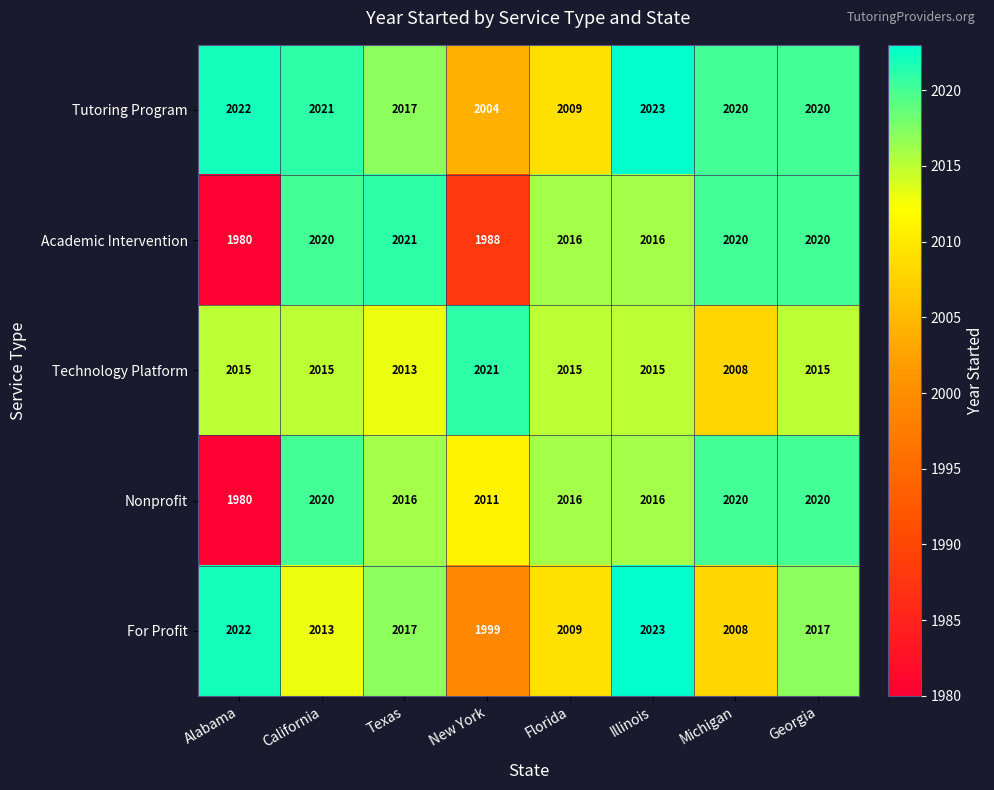

What is the maximum value shown in the chart?

2023